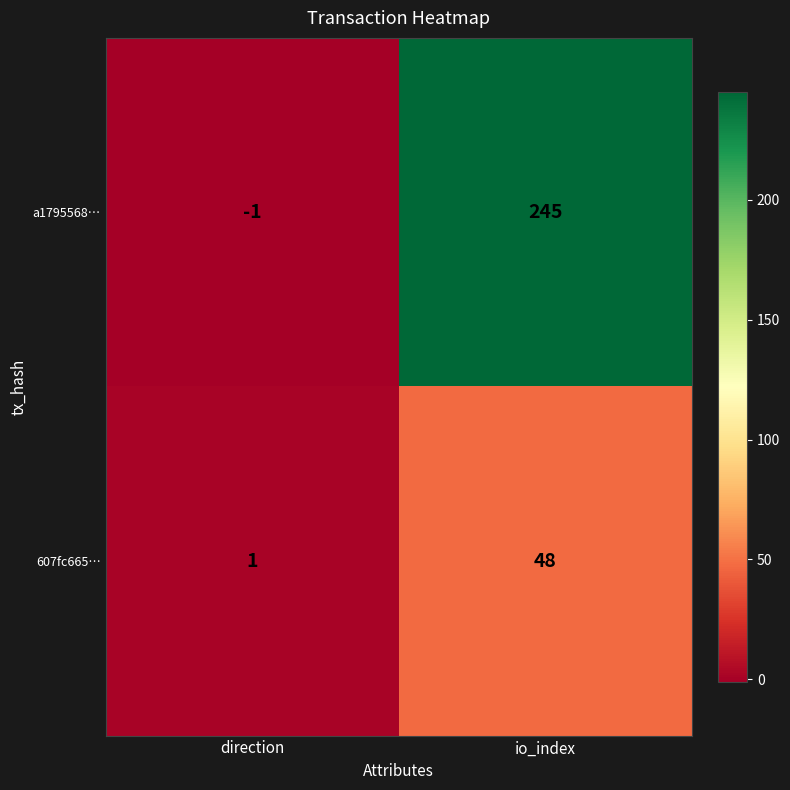

How many series are shown in this chart?

2